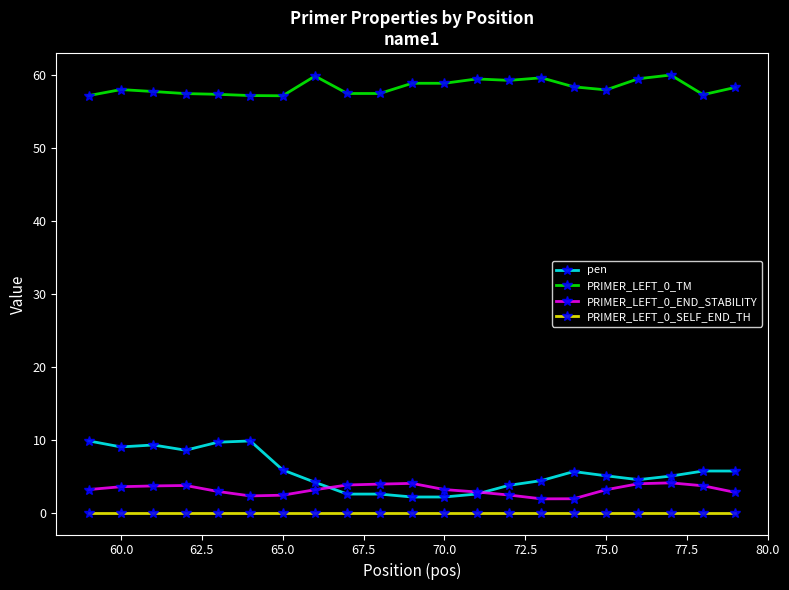

What is the greatest value displayed?

60.0